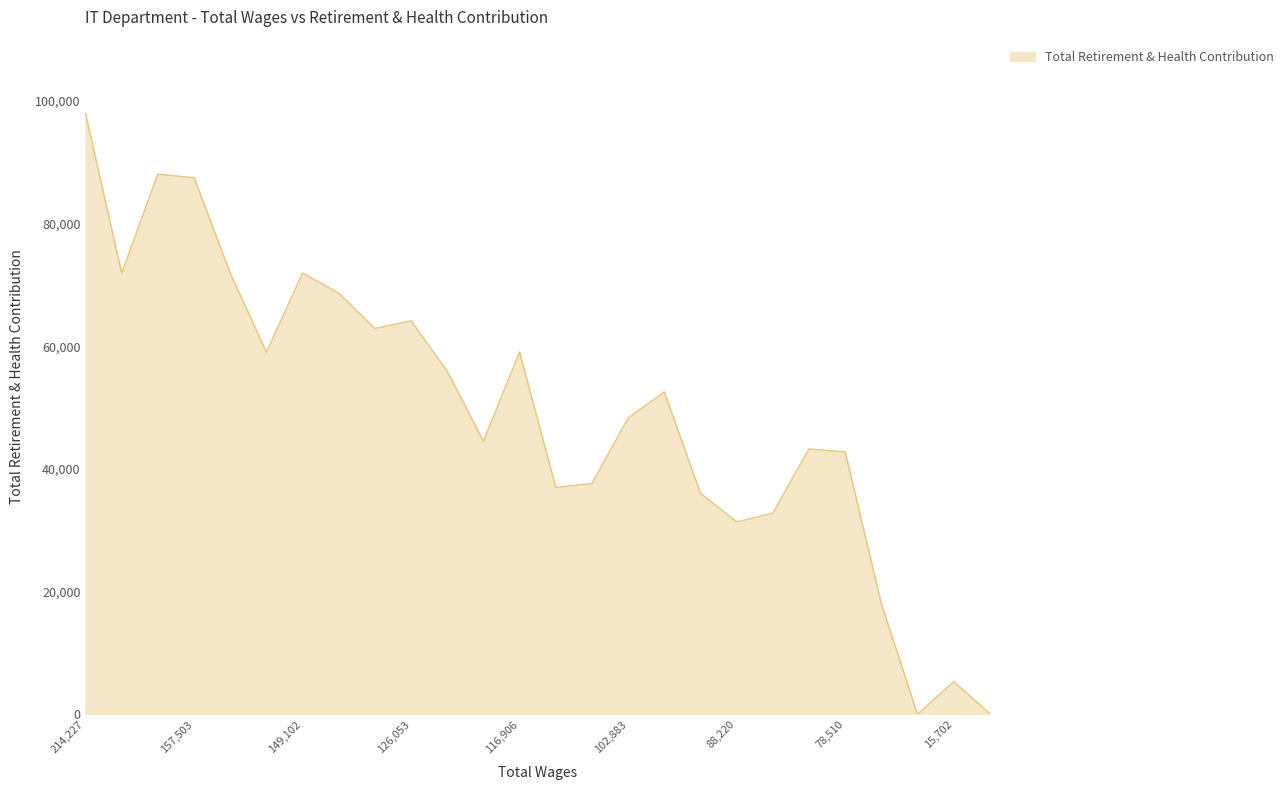

What is the difference between the maximum and minimum values?

97954